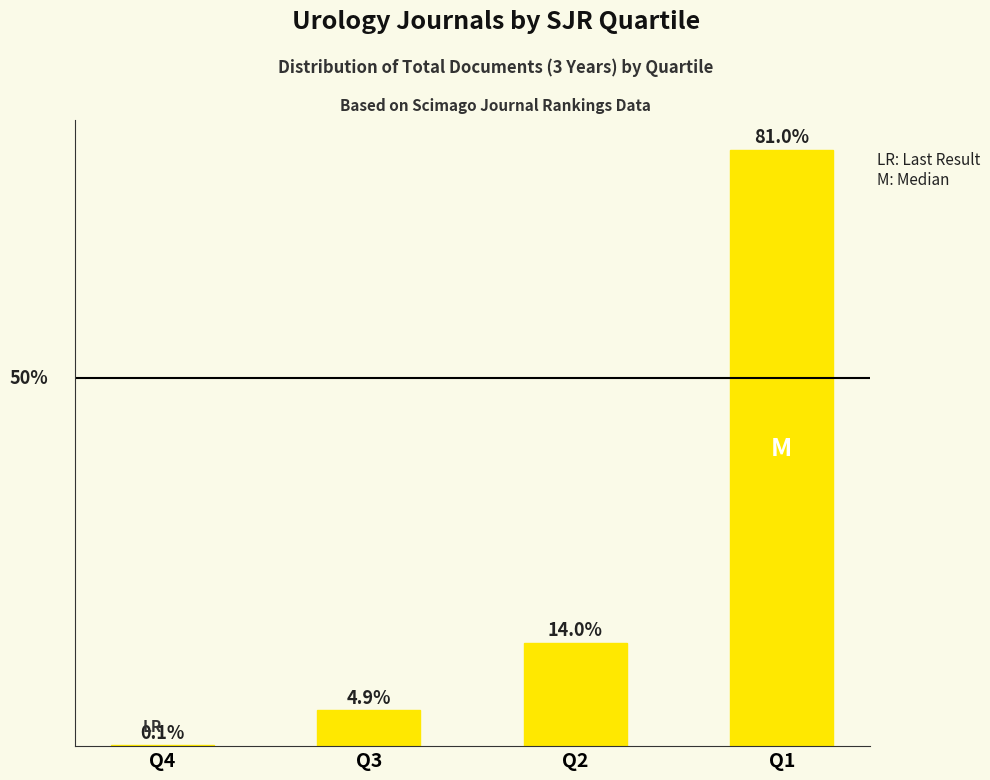

Which has a higher value, Q3 or Q2?

Q2